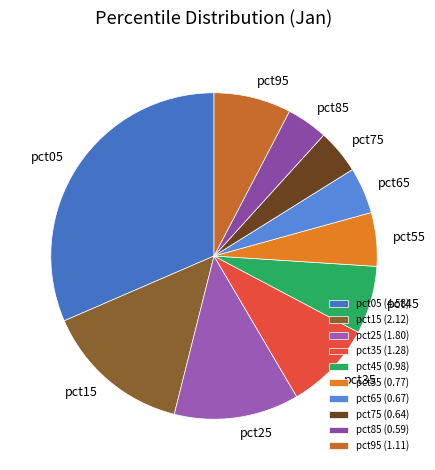

The pct85 slice represents 4% of the pie. True or false?

True